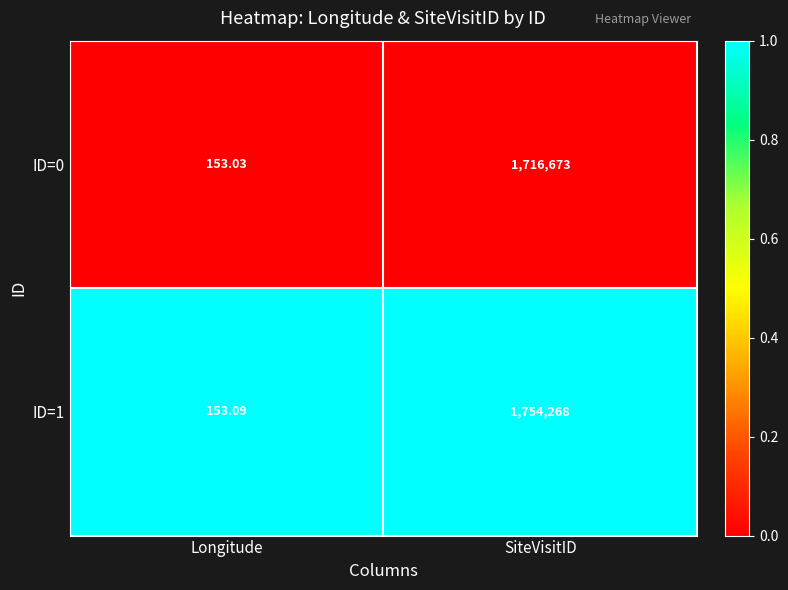

Which series has the largest total across all categories?

ID=1